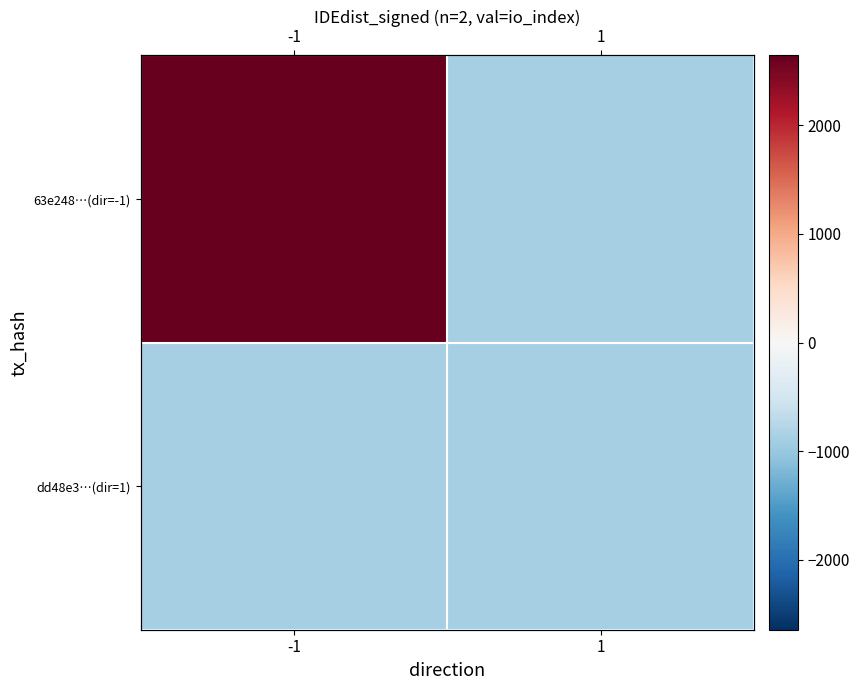

How many values in the 63e248…(dir=-1) series exceed 2643?

1